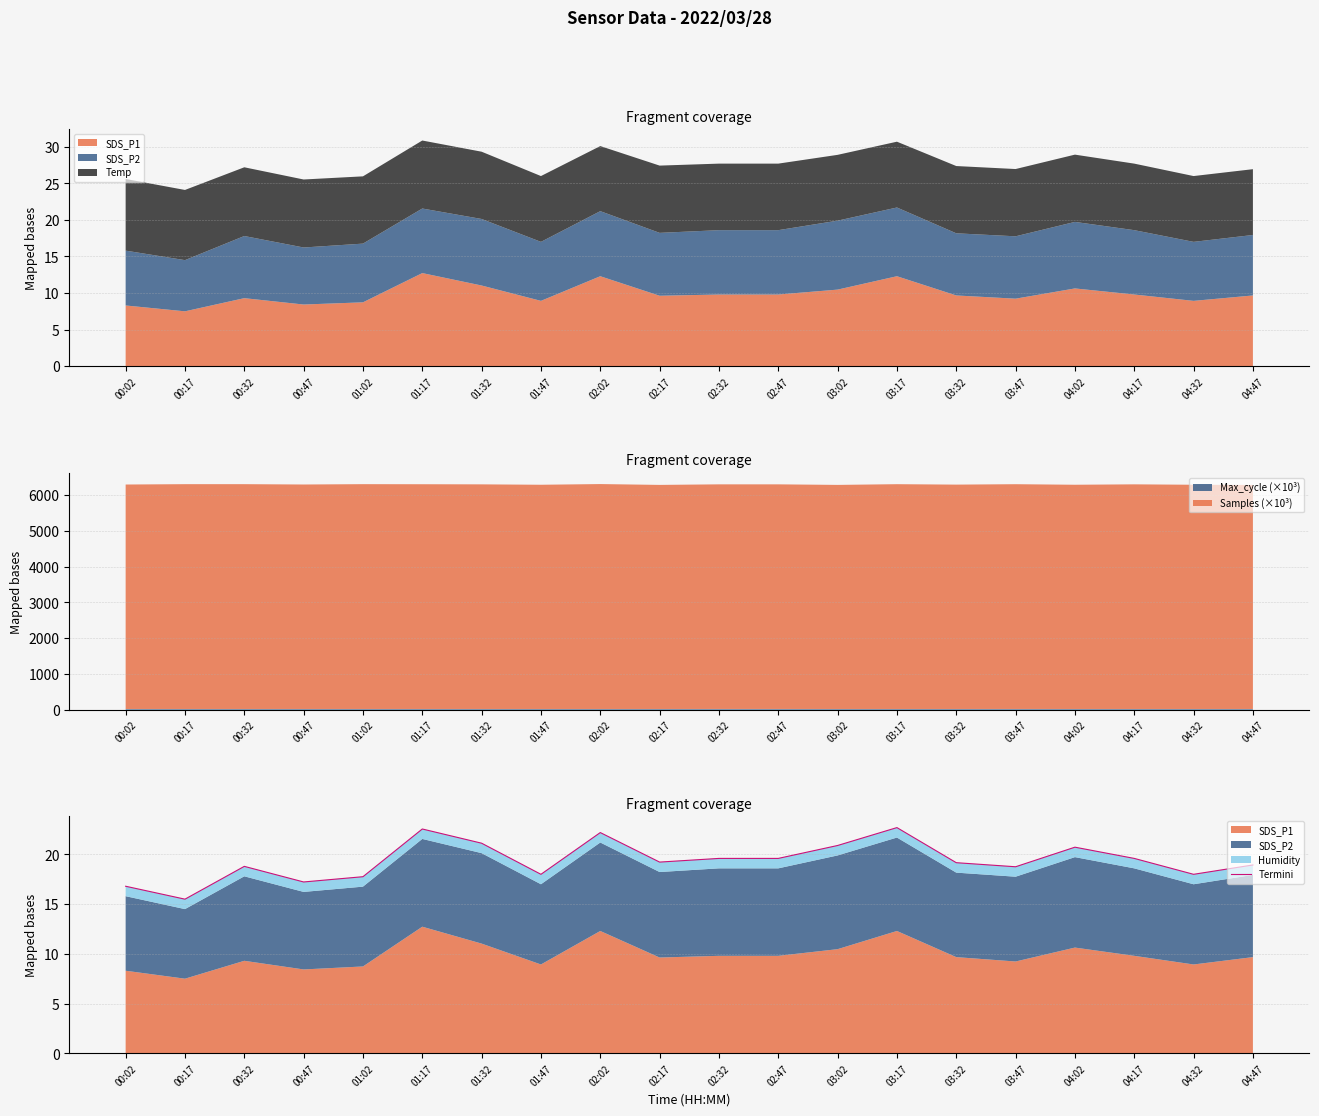

How many values are below 19?

9